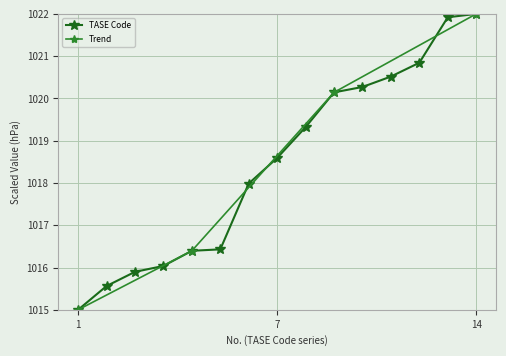

What is the sum of all values?

15276.9